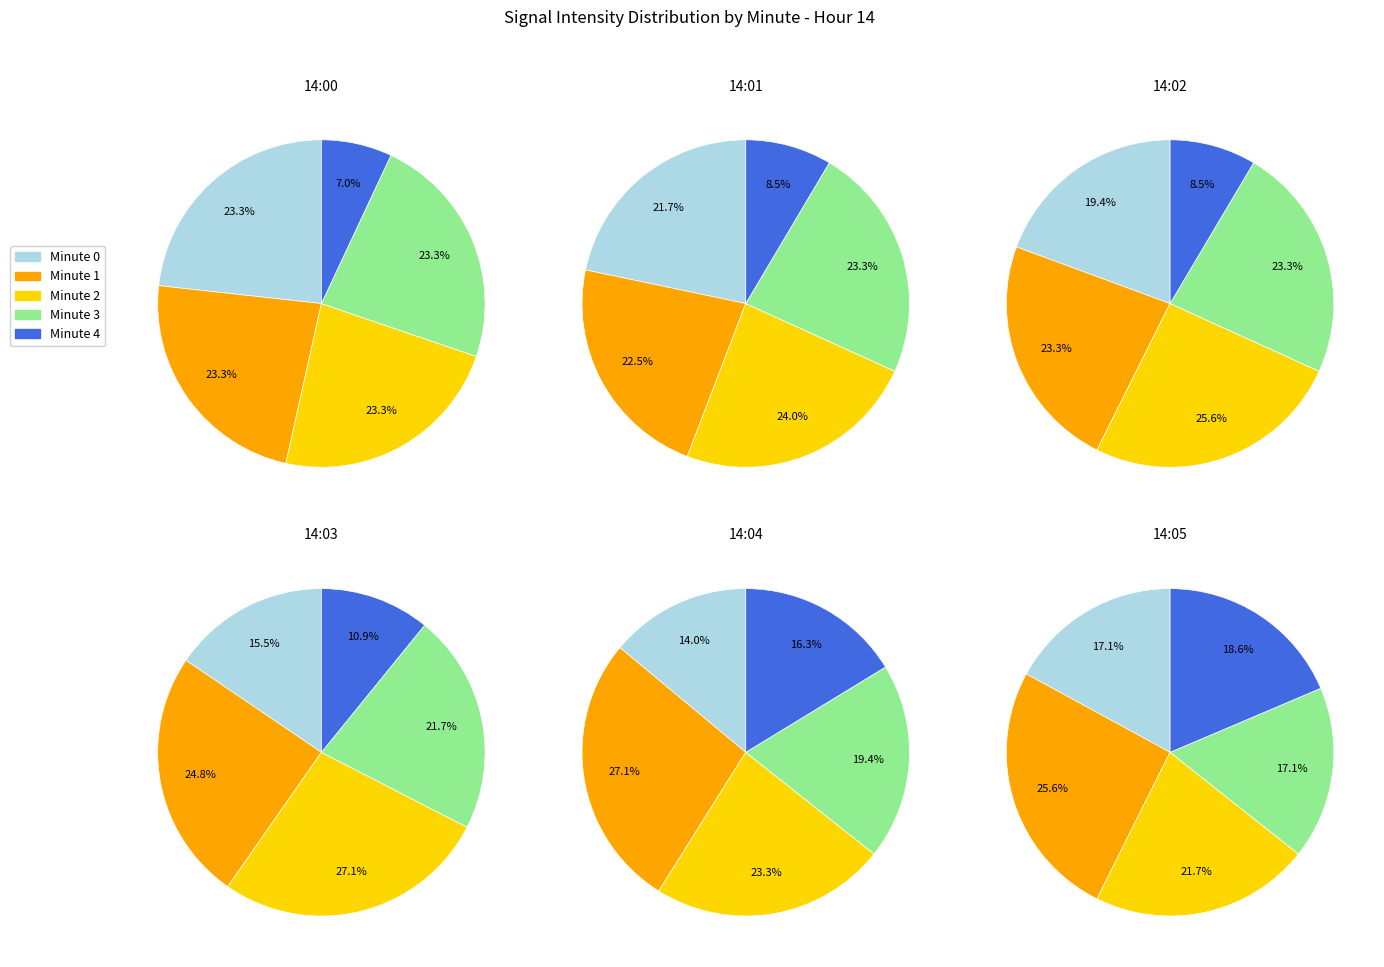

To the nearest percent, what portion does minute_0 represent?

23%